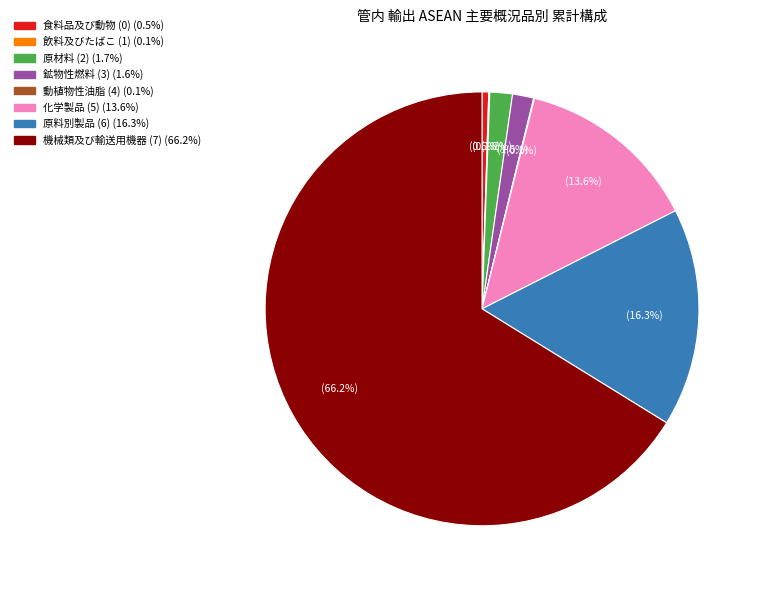

Does any single category account for the majority?

Yes